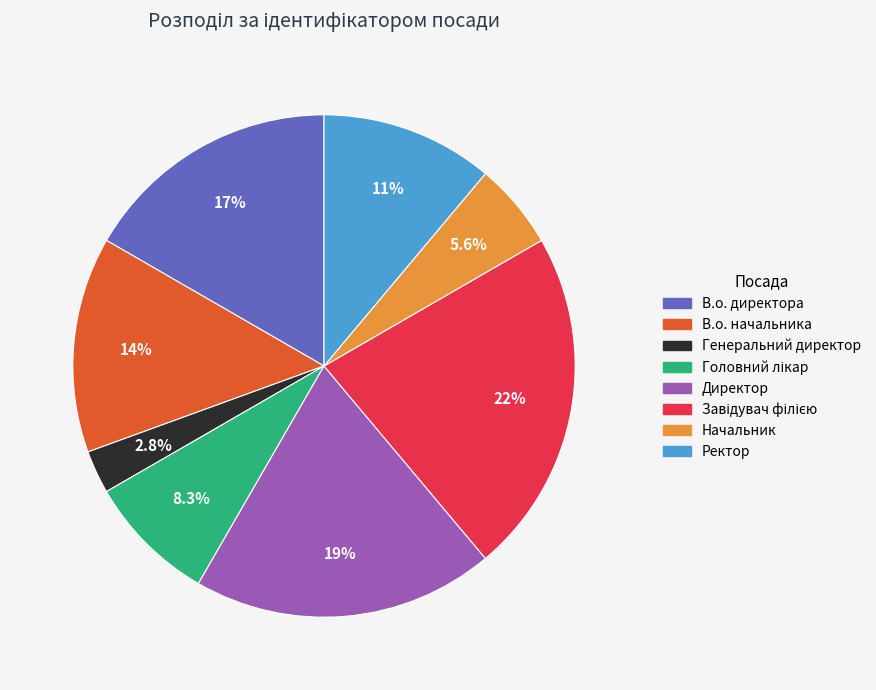

How much of the chart is everything except Генеральний директор?

97.2%